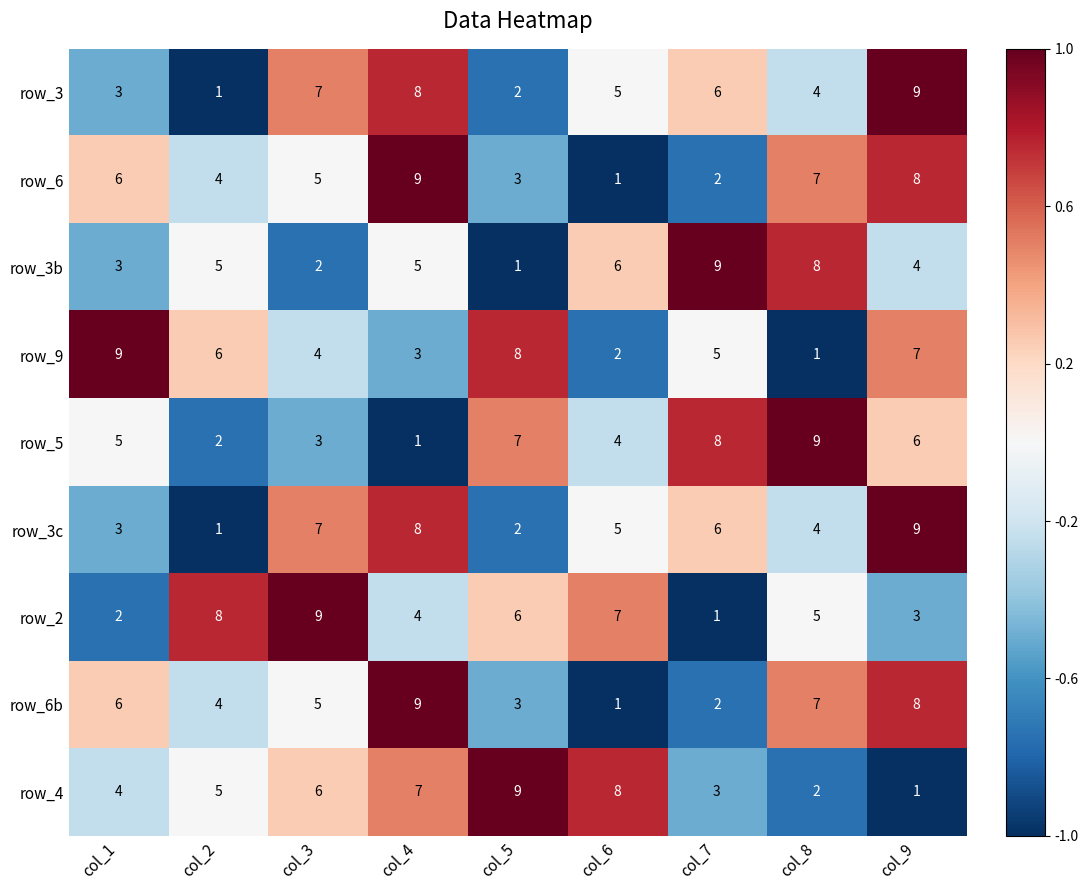

What is the difference between the row_5 values at col_2 and col_7?

6